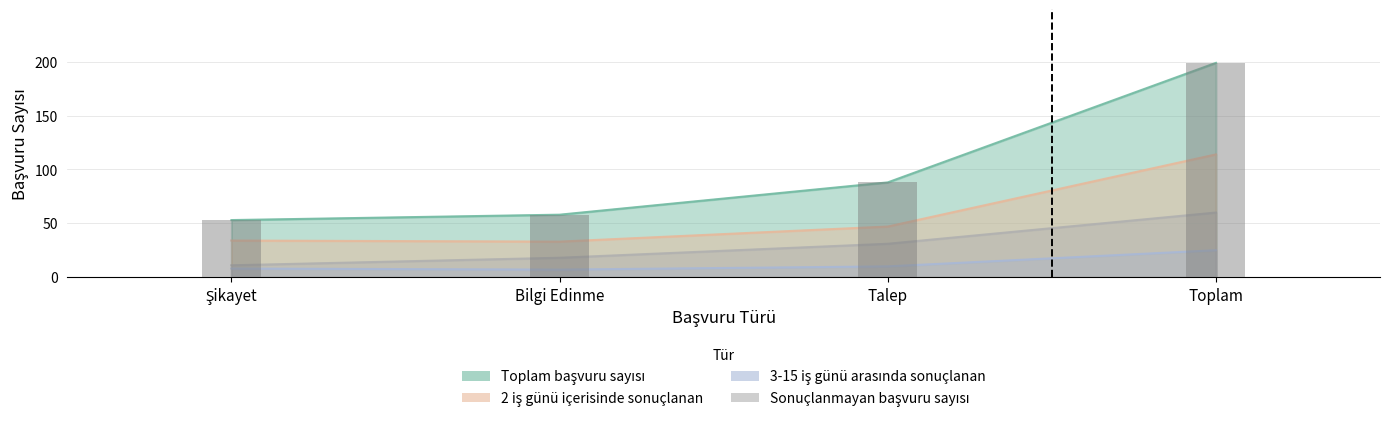

At how many categories does at least one series exceed 188?

1